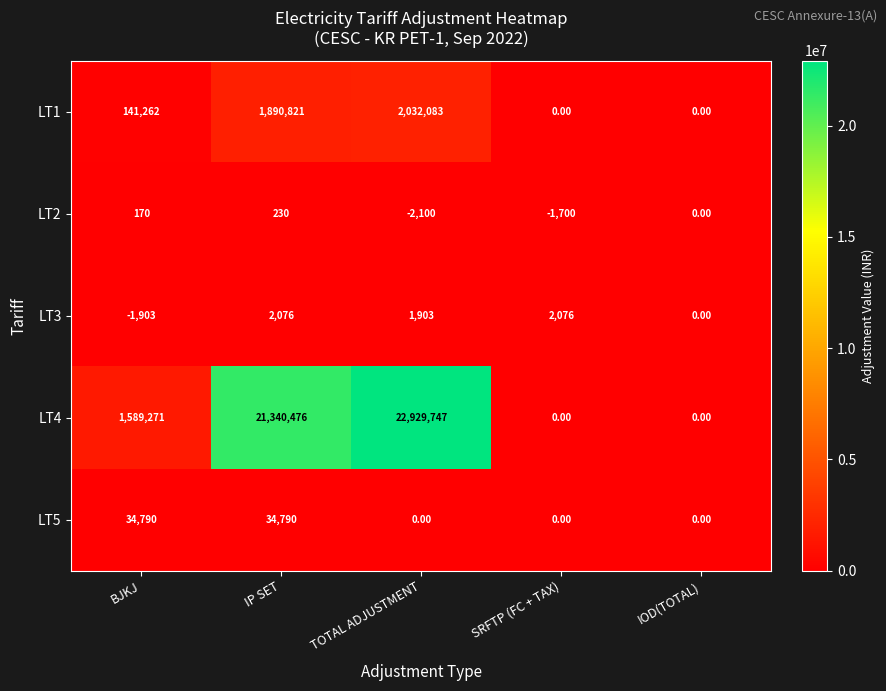

What is the greatest value displayed?

22929747